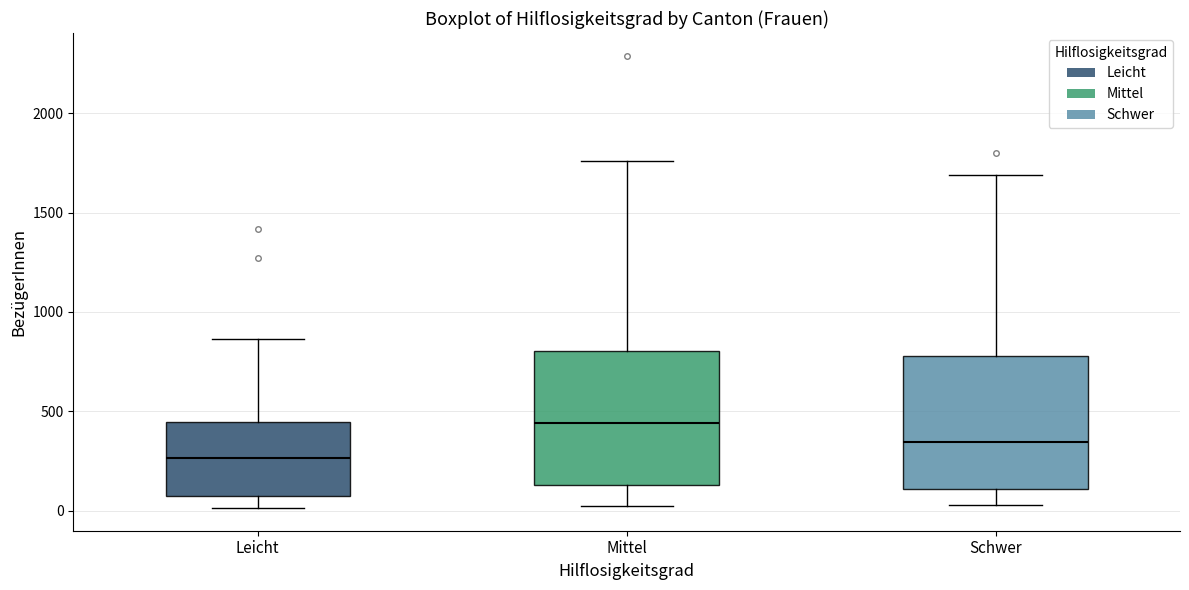

Reading left to right, read every box against the y-axis: the position of its median line, the range the box covers, and the ends of its whiskers. The values are not printed on the chart, so give them approximately, as read against the axis.

Leicht: median 250, box 50 to 450, whiskers 0 to 850
Mittel: median 450, box 150 to 800, whiskers 0 to 1750
Schwer: median 350, box 100 to 800, whiskers 50 to 1700